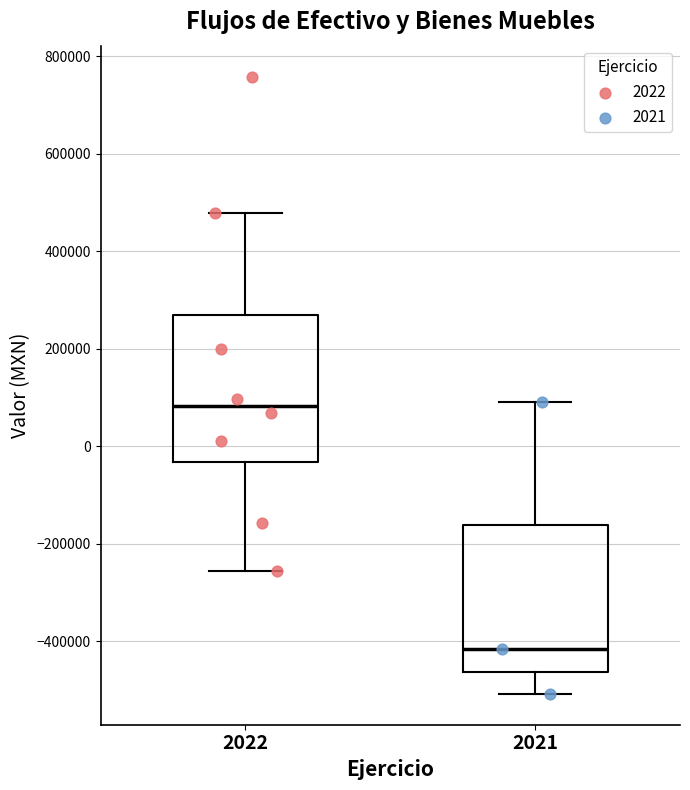

Reading left to right, transcribe this box plot: for each box, give where its median line is, the range the box spans, and where its two whiskers end, as read against the y-axis. The values are not printed on the chart, so give them approximately, as read against the axis.

2022: median 80000, box -40000 to 260000, whiskers -260000 to 480000
2021: median -420000, box -460000 to -160000, whiskers -500000 to 100000